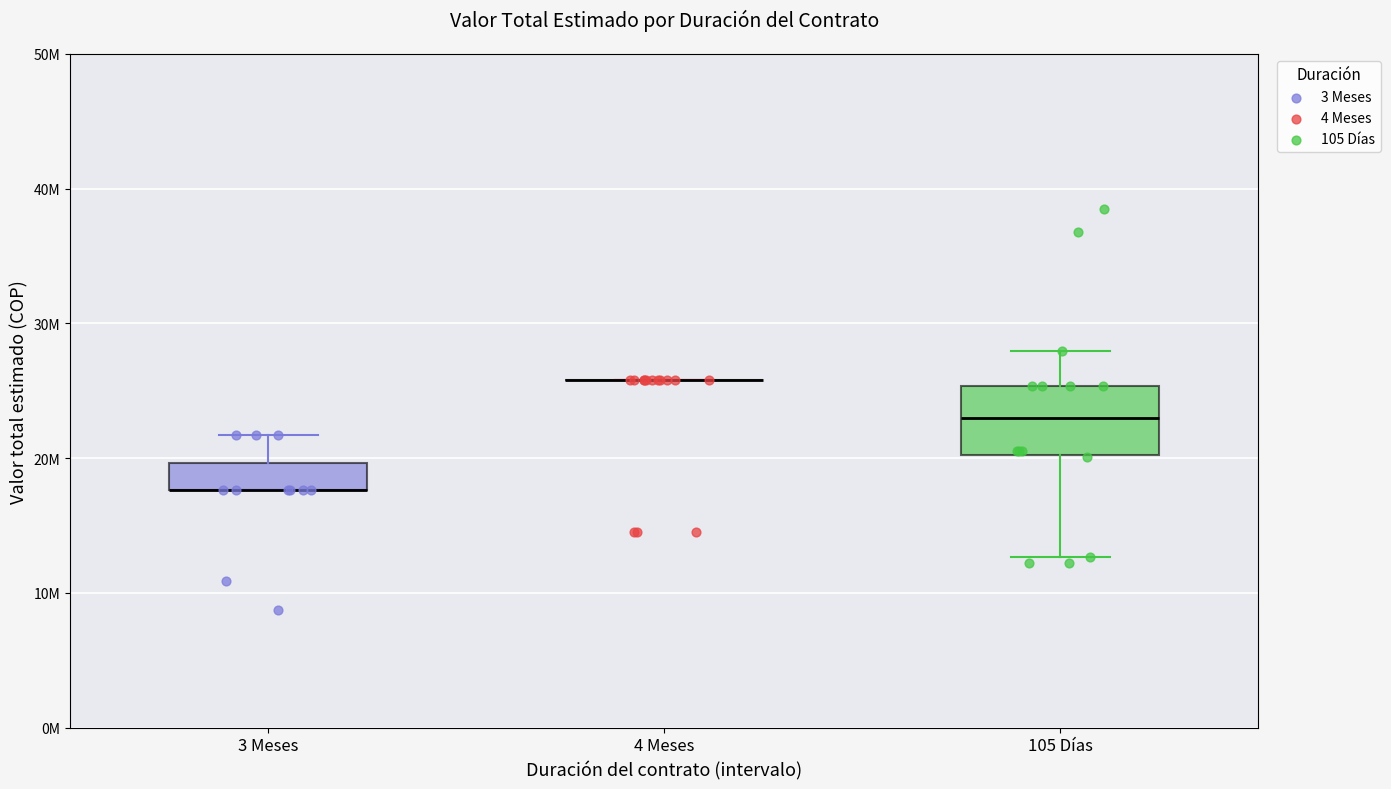

Which series reaches the minimum Y coordinate?

3 Meses